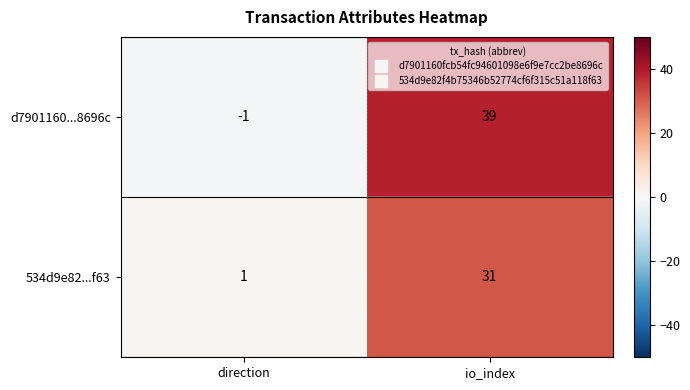

Rank the series by their average value, from highest to lowest.

d7901160...8696c, 534d9e82...f63